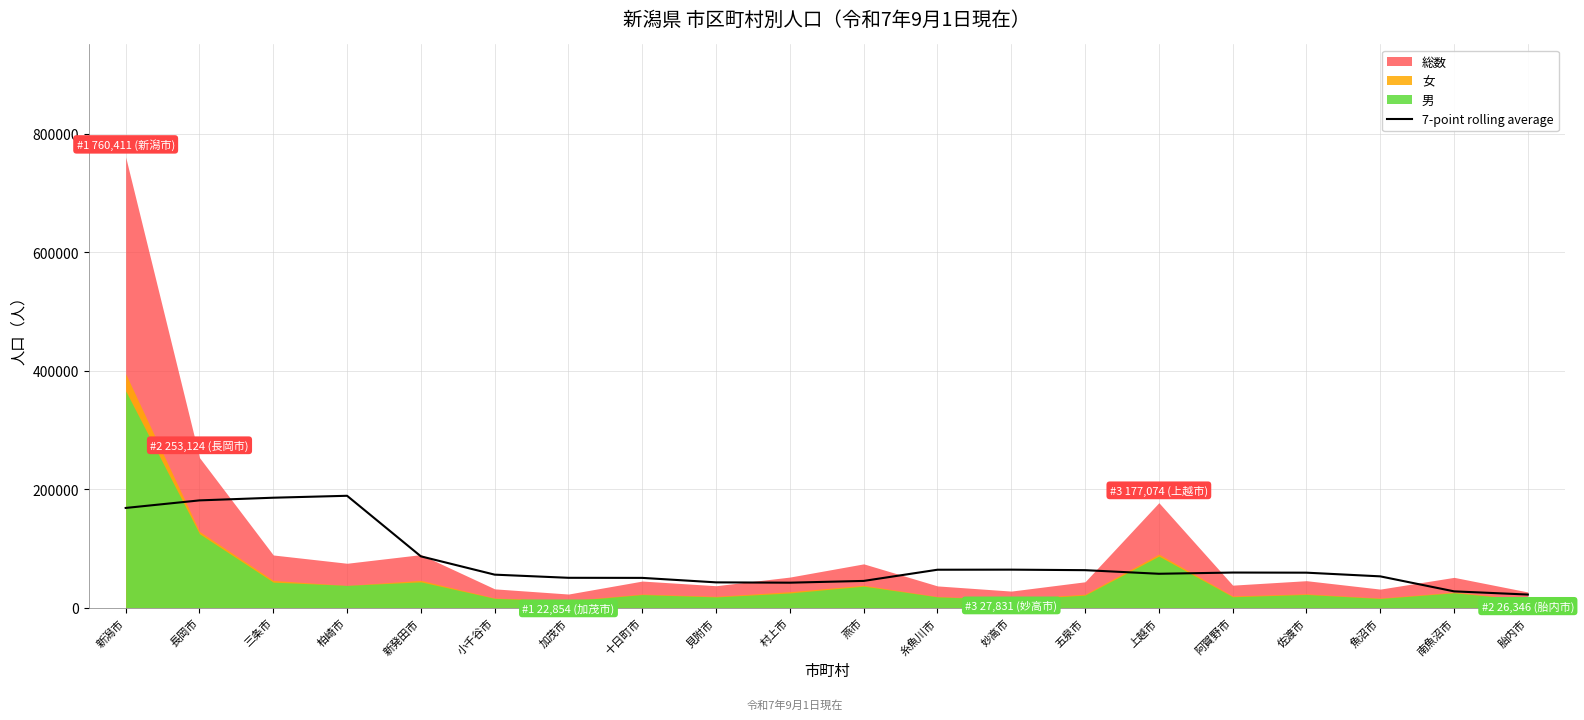

Does the chart display data point markers on the line(s)?

No